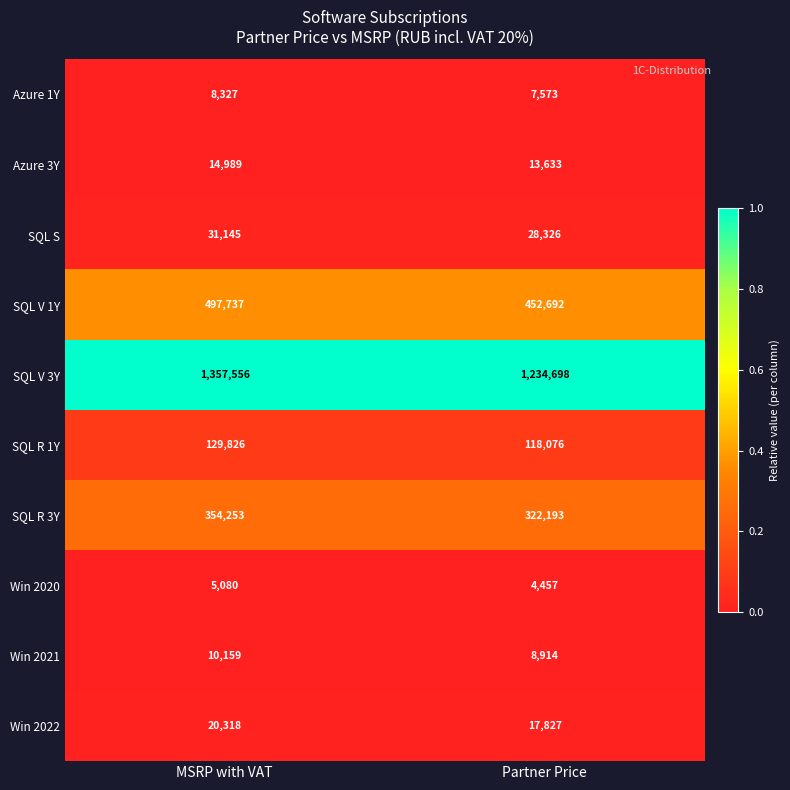

The value of SQL R 1Y at MSRP with VAT is 67348. True or false?

False